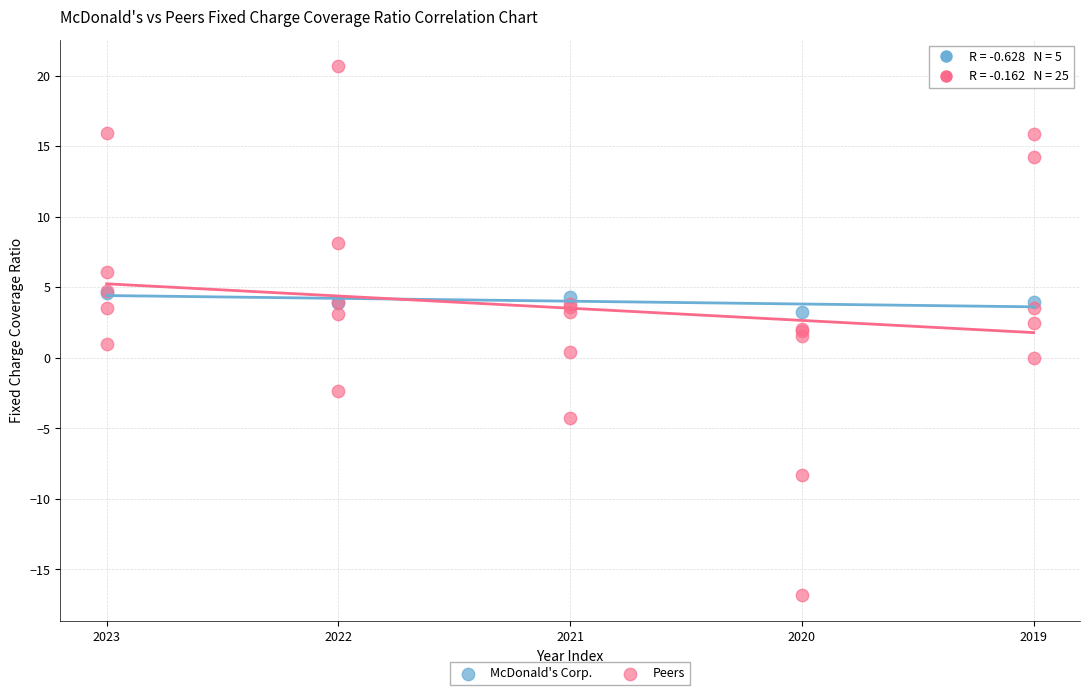

Which series reaches the minimum Y coordinate?

Peers